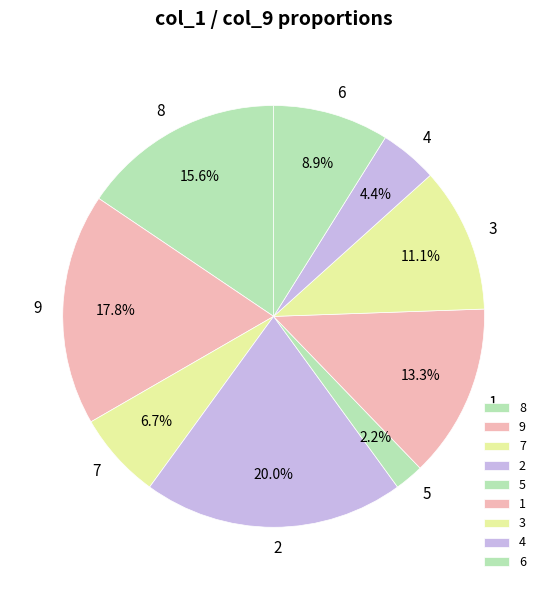

How much of the chart is everything except 5?

97.8%